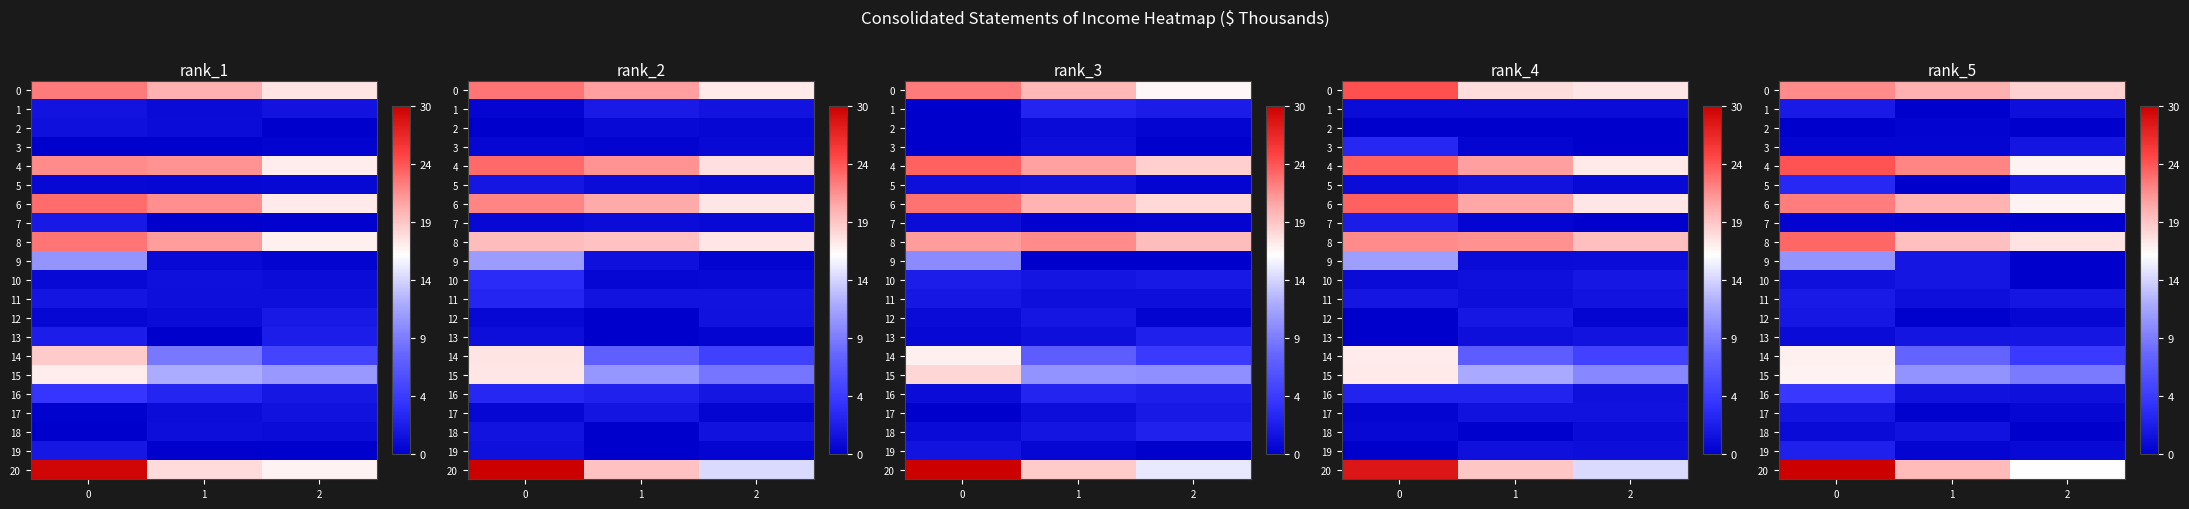

At which label does row_9 reach its minimum?

2